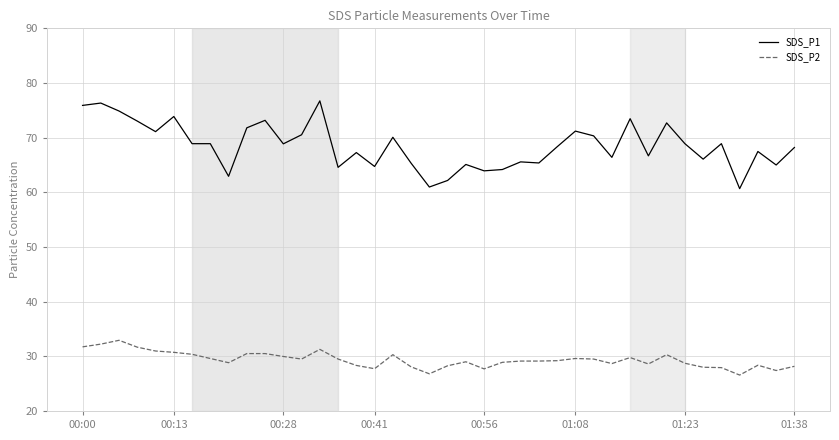

True or false: SDS_P1 has more than 1 interior local peaks.

True